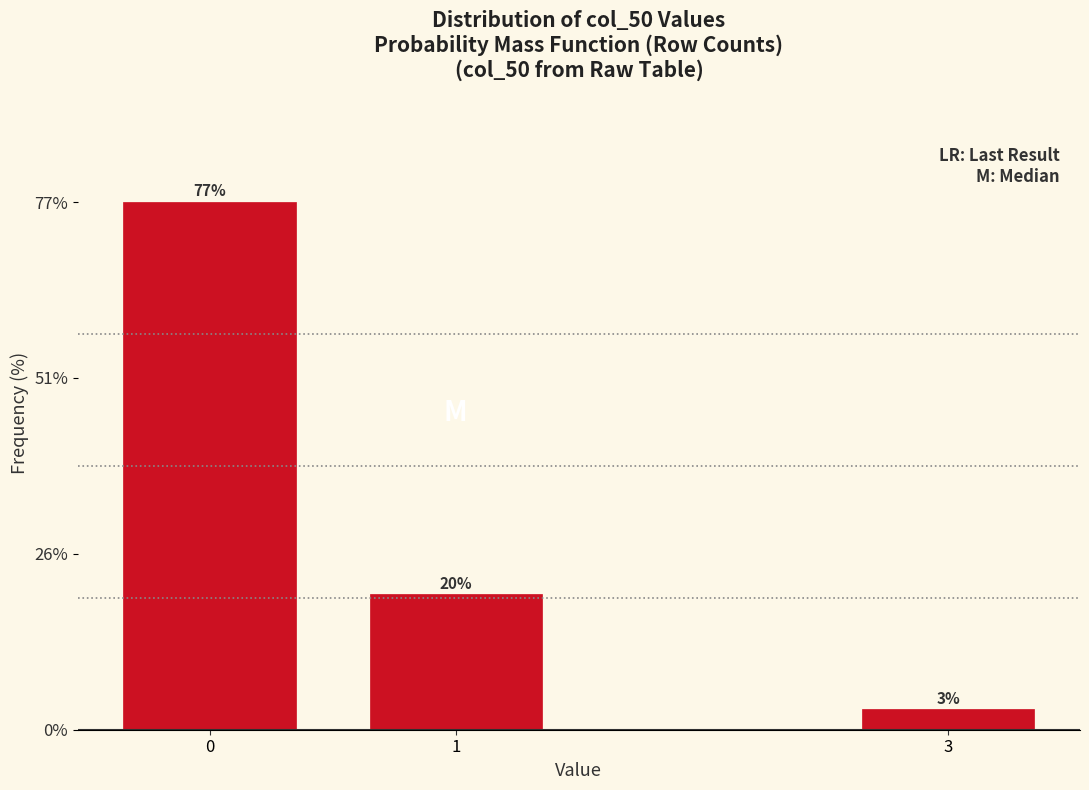

Which category has the lowest value across all series?

3